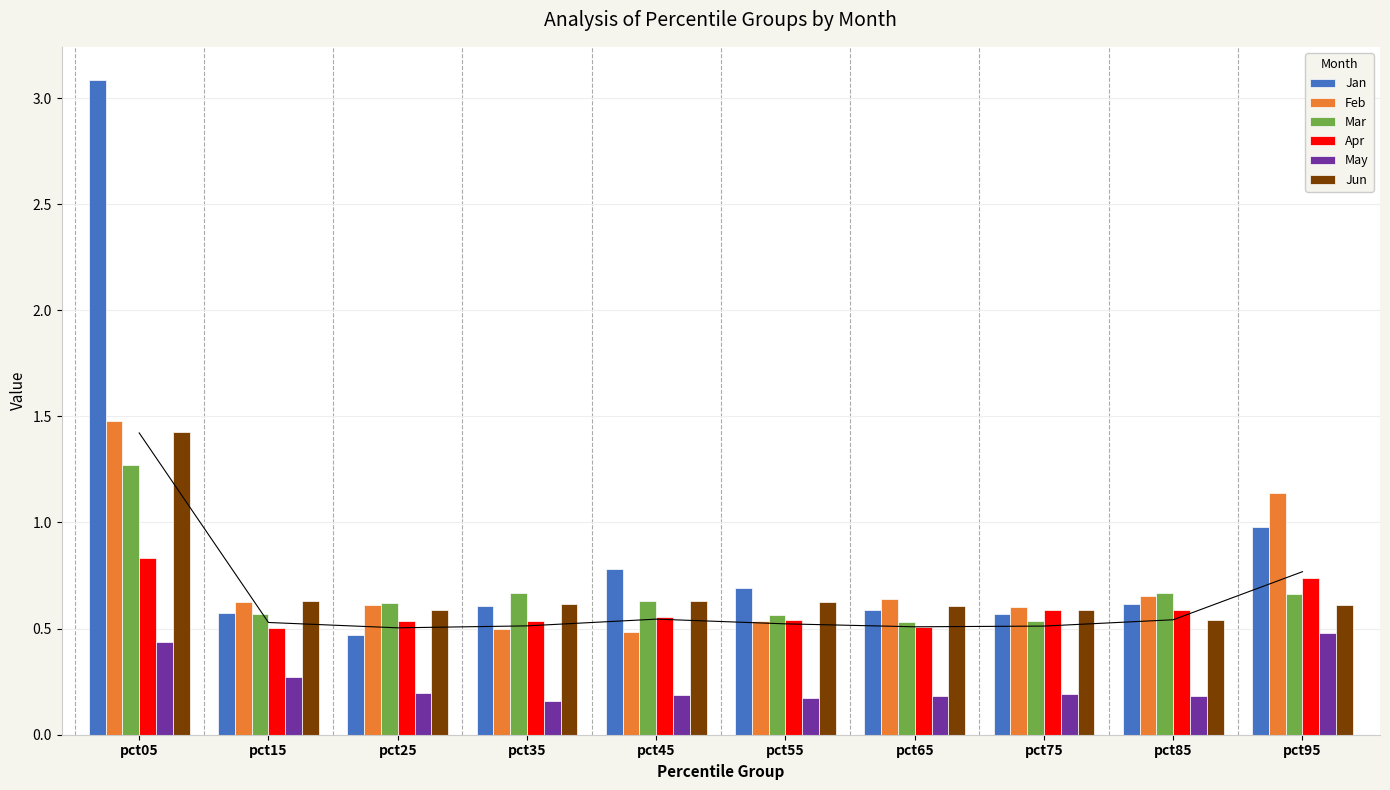

At which category does the chart reach its minimum across all series?

pct35